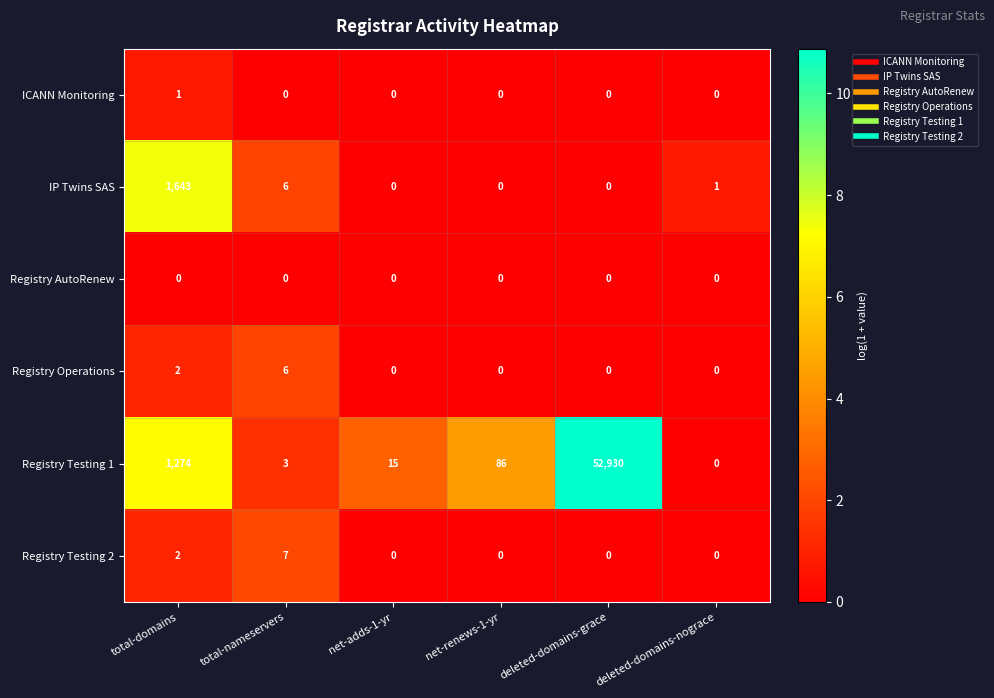

What is the spread (max minus min) of values at net-adds-1-yr?

15